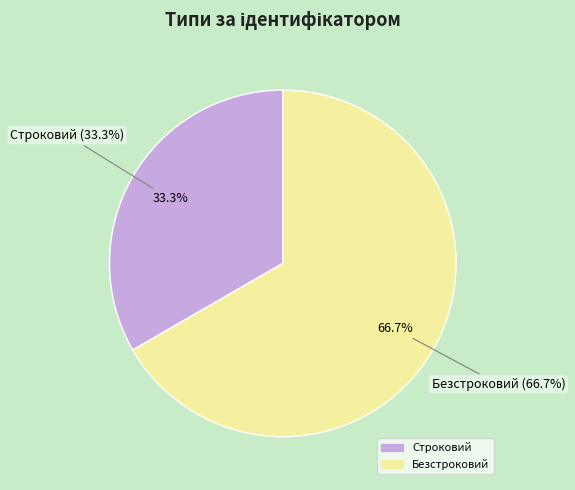

What is the majority slice?

Безстроковий